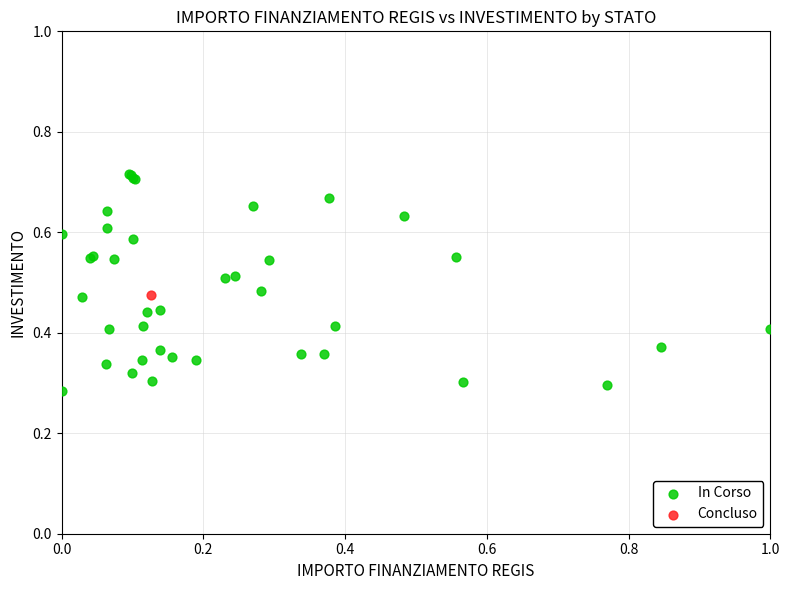

What are all the series names shown in the legend?

In Corso, Concluso